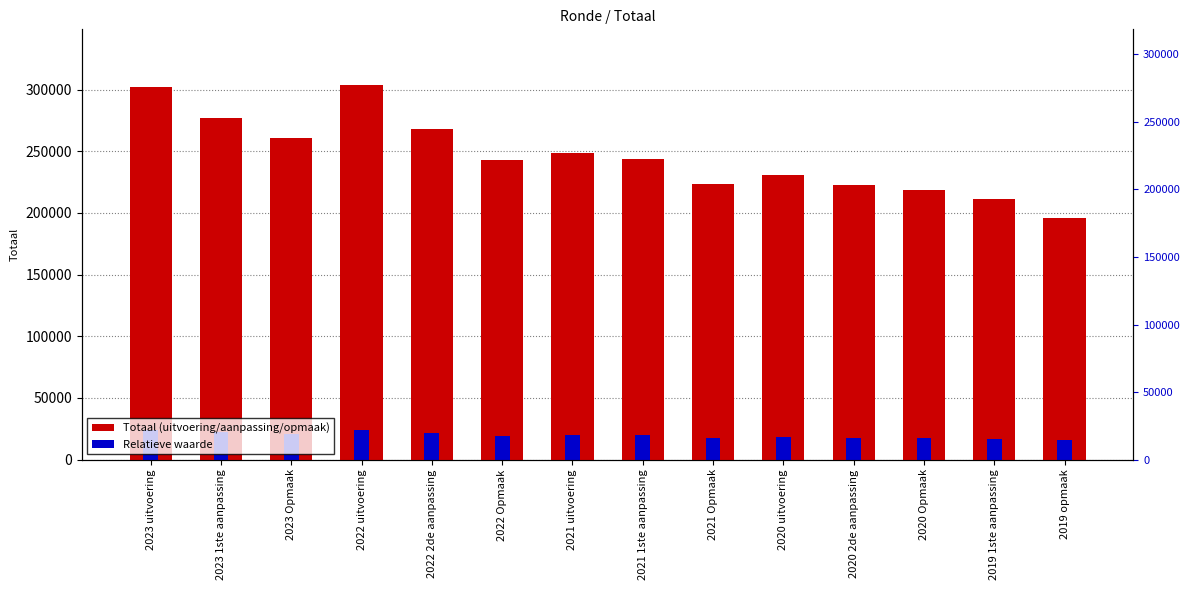

Reading left to right, extract all data points from this chart.

2023 uitvoering=301896	2023 1ste aanpassing=277301	2023 Opmaak=260579	2022 uitvoering=303450	2022 2de aanpassing=268515	2022 Opmaak=243144	2021 uitvoering=248325	2021 1ste aanpassing=243982	2021 Opmaak=223271	2020 uitvoering=230774	2020 2de aanpassing=223078	2020 Opmaak=218611	2019 1ste aanpassing=211334	2019 opmaak=196325